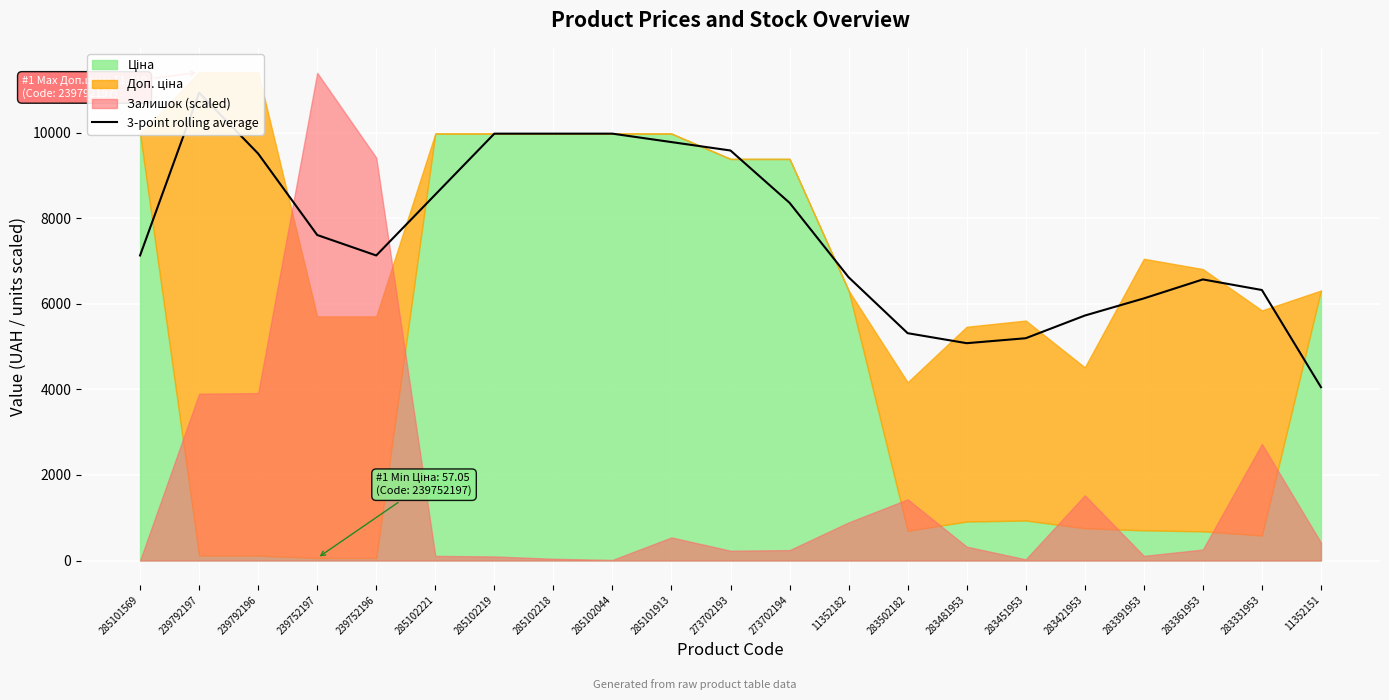

What is the value of the 3rd point from the left?

9508.3